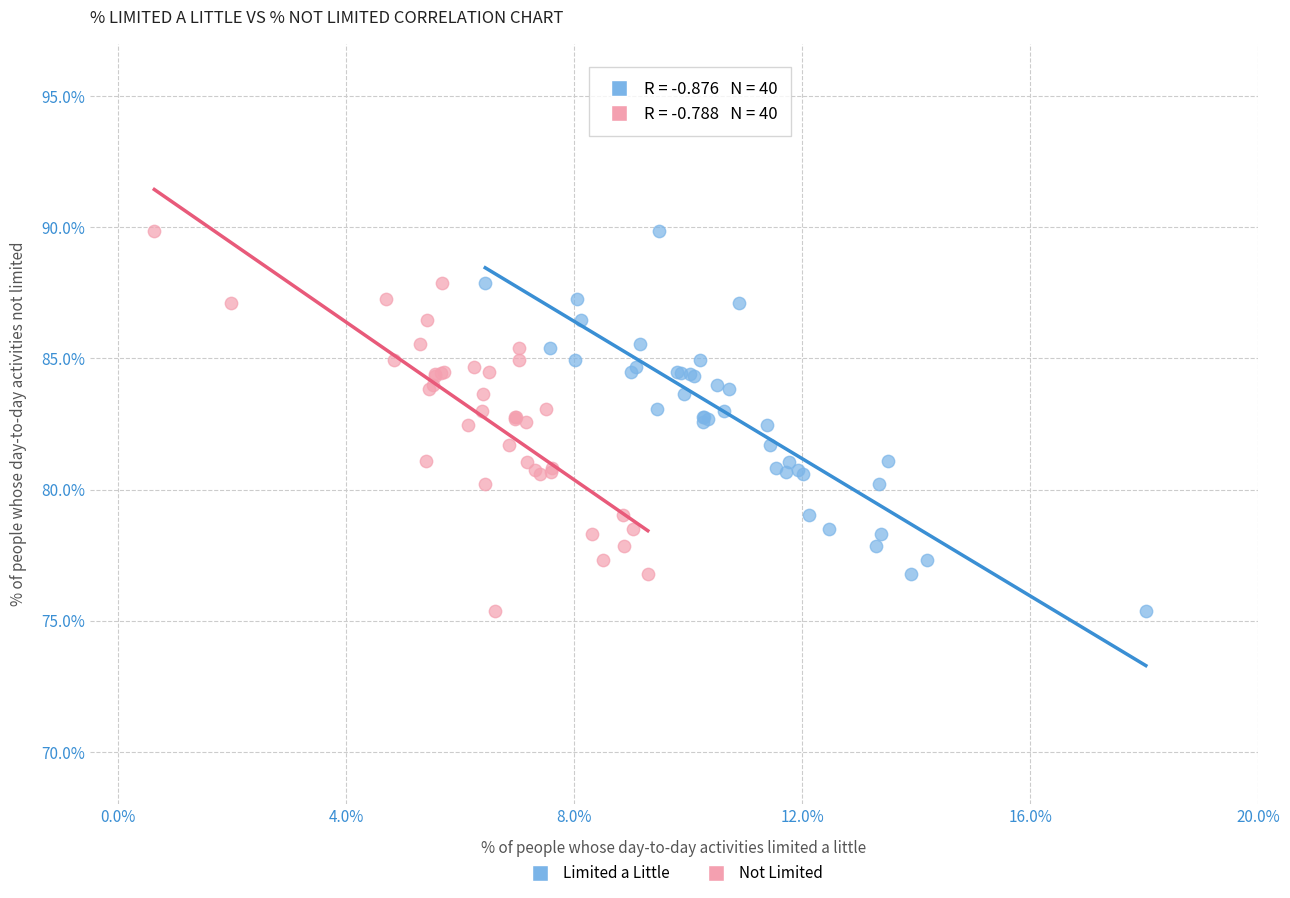

What are all the series names shown in the legend?

Limited a Little, Not Limited